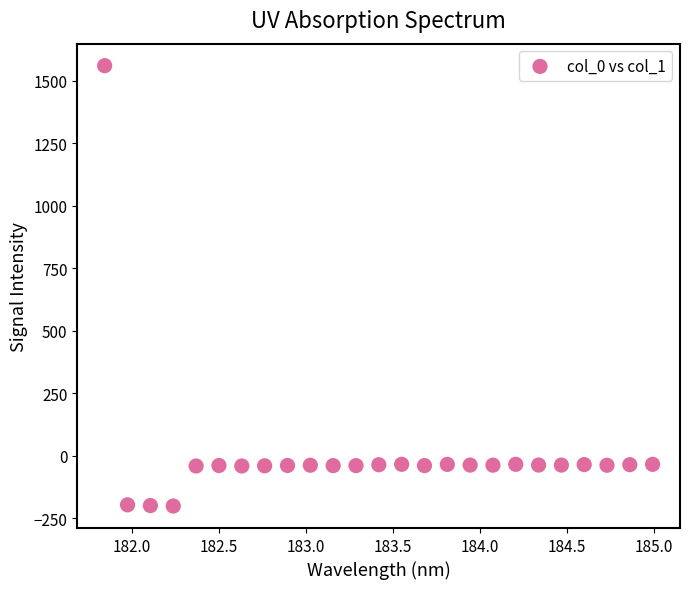

What is the range of X values (max minus min)?

3.1